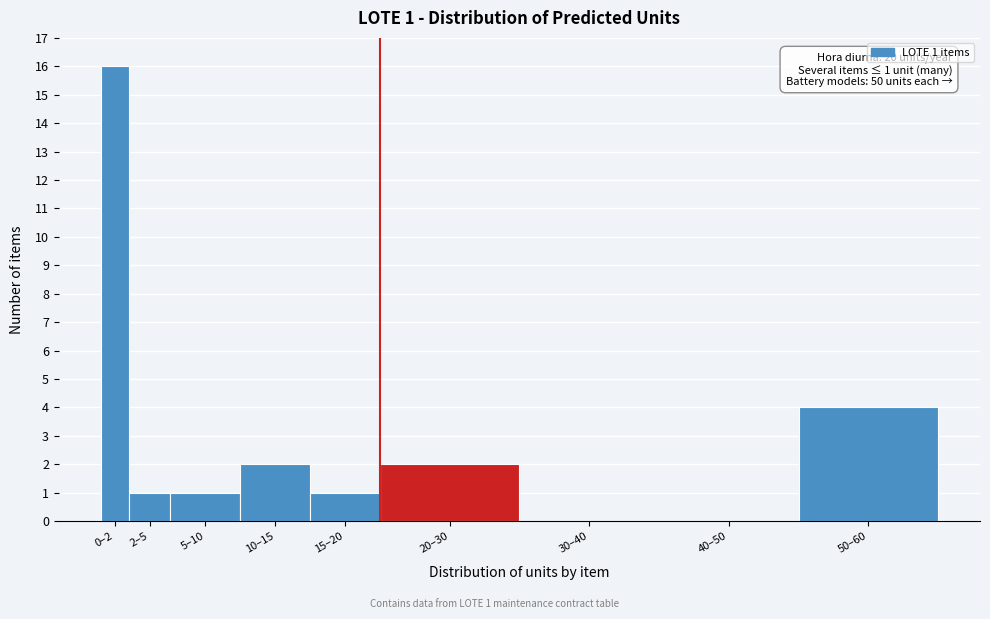

Reading right to left, what are all the values shown in this chart?

50–60=4	40–50=0	30–40=0	20–30=2	15–20=1	10–15=2	5–10=1	2–5=1	0–2=16